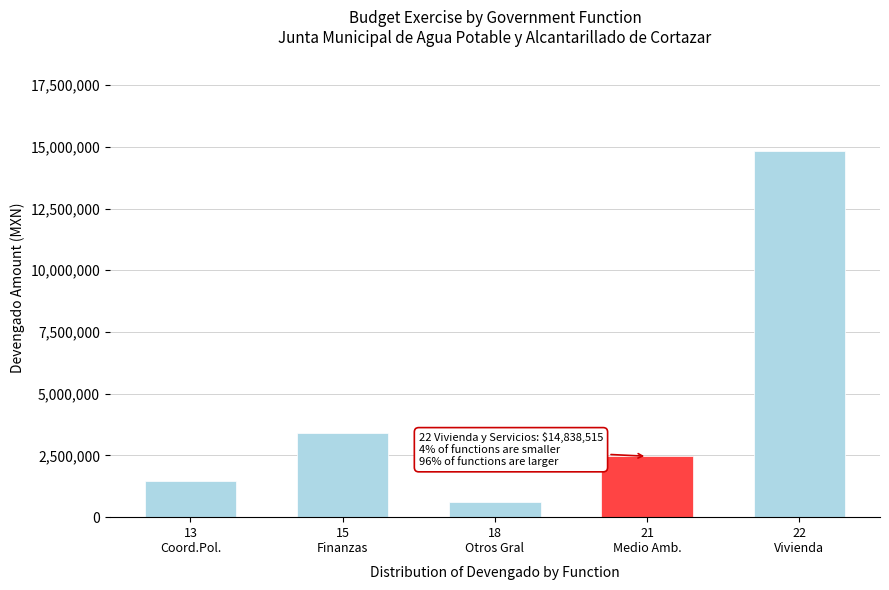

What is the value of the 4th bar from the left?

2467193.0